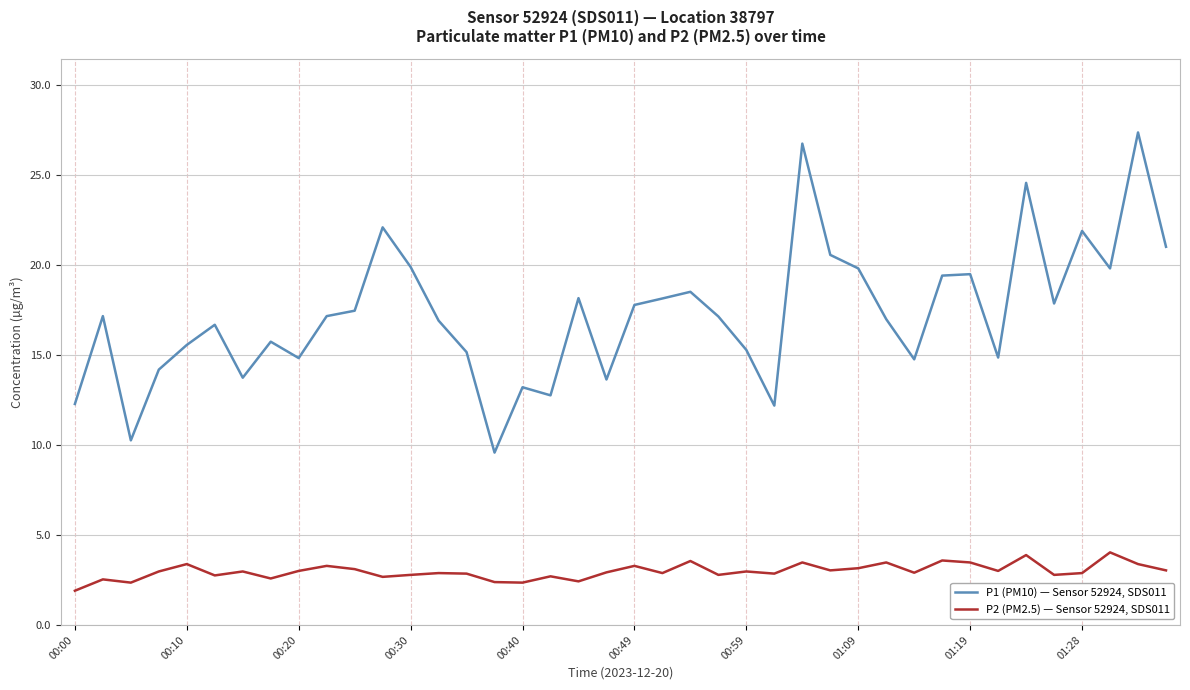

What is the maximum value shown in the chart?

27.4